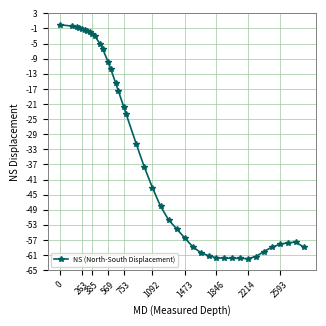

What is the value of the 34th point from the left?

-61.4